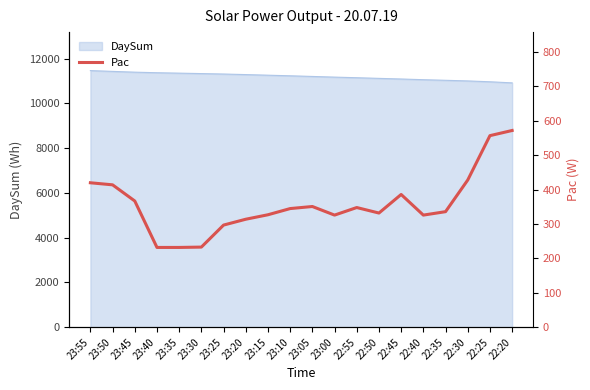

At which category does the chart reach its minimum across all series?

23:40